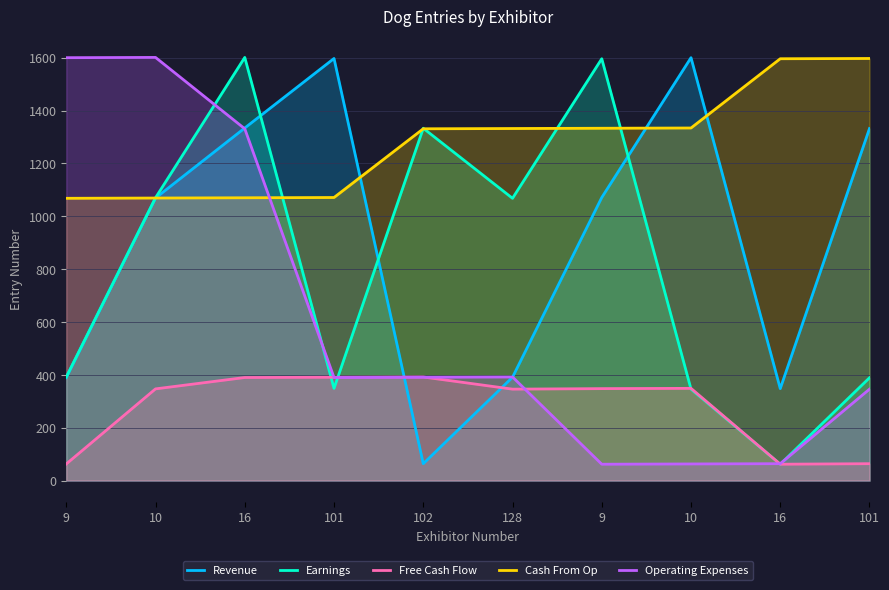

List the series in order of their peak value, lowest first.

Free Cash Flow, Cash From Op, Revenue, Earnings, Operating Expenses